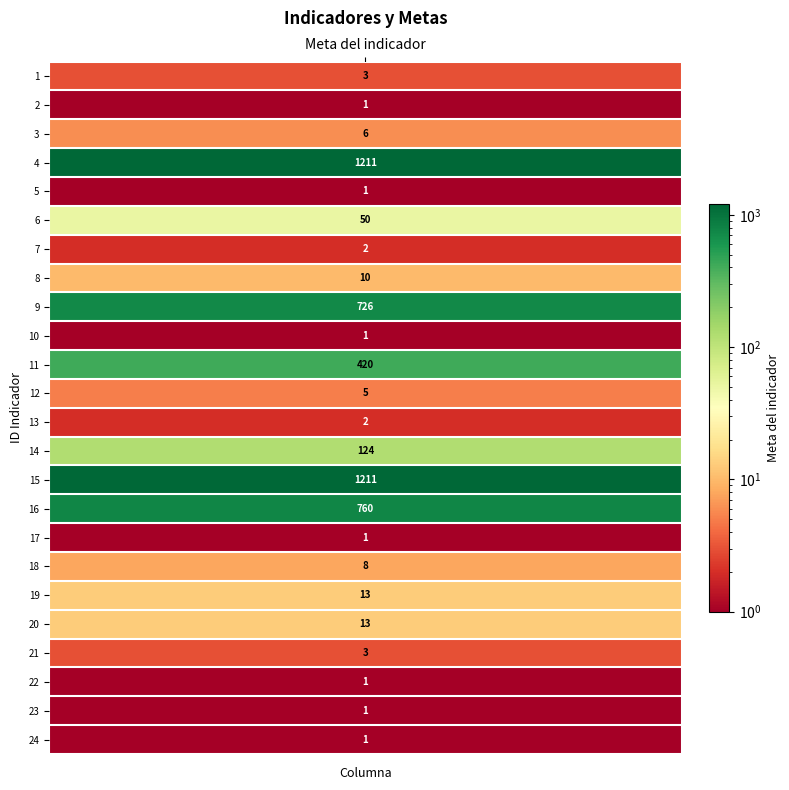

What is the average value?

191